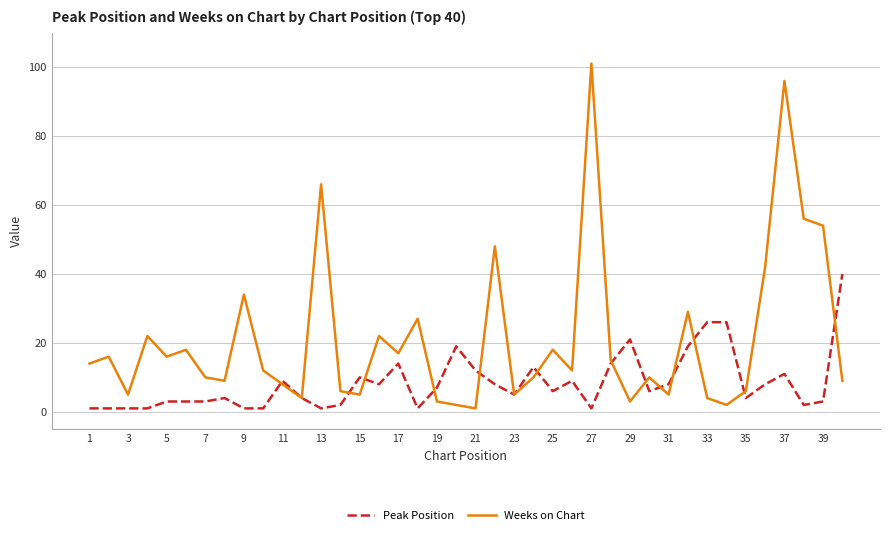

Which series has the largest total across all categories?

Weeks on Chart